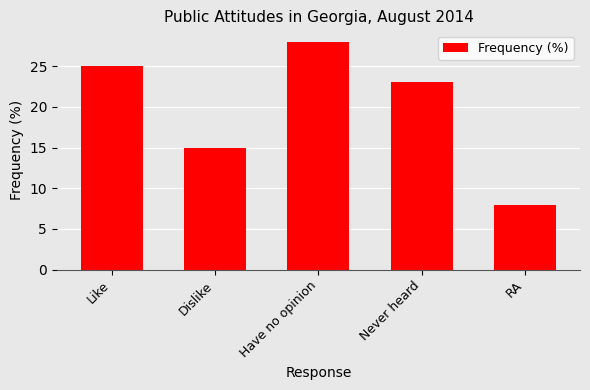

What is the label of the 1st bar from the left?

Like